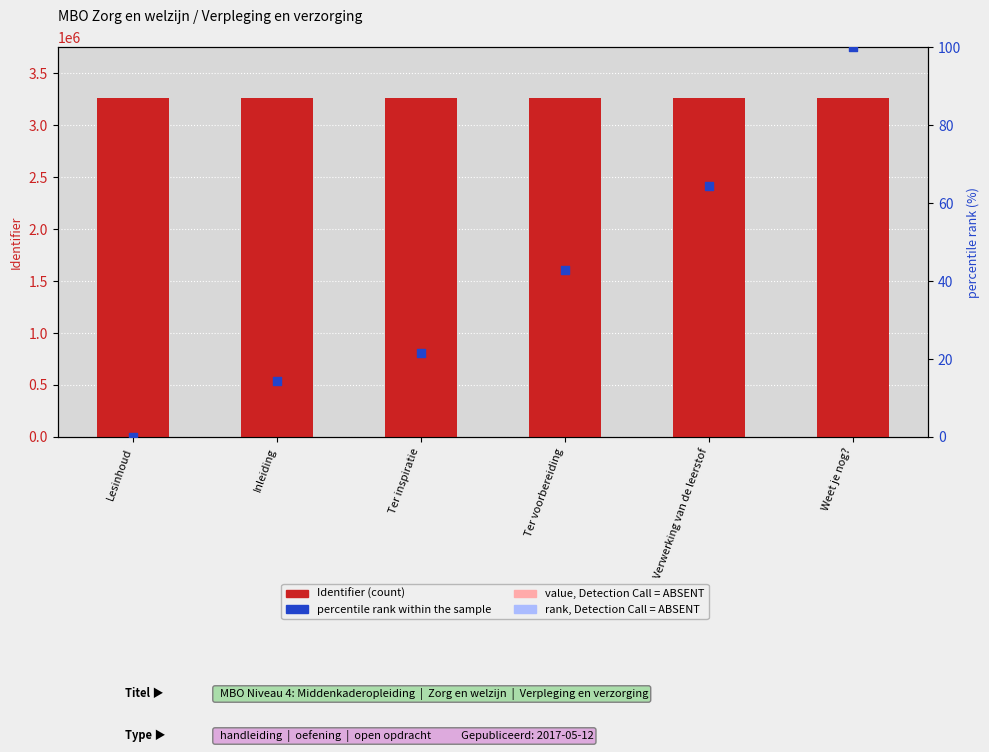

Which series reaches the minimum Y coordinate?

percentile rank within the sample